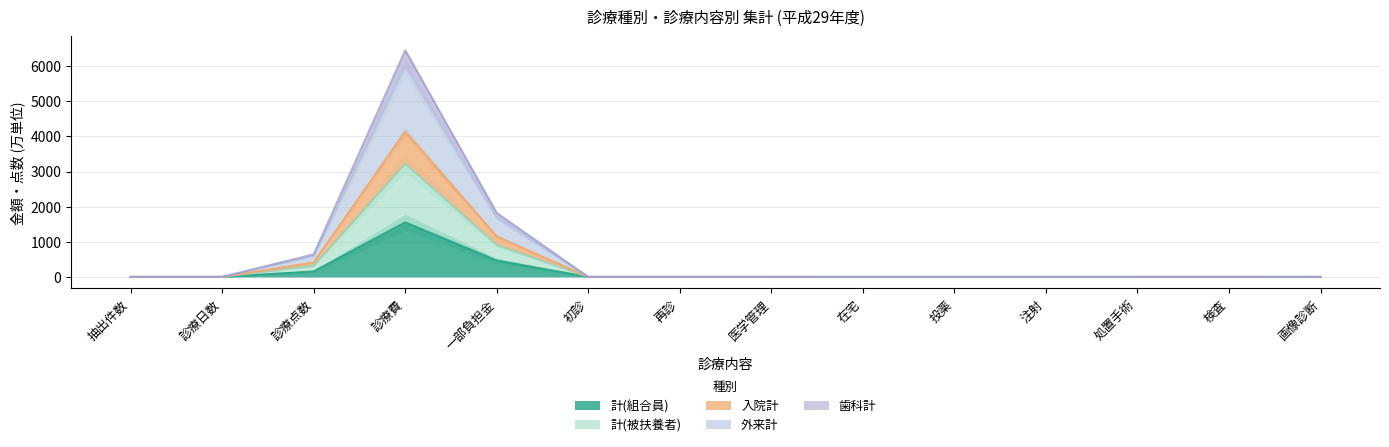

How many series are shown in this chart?

5